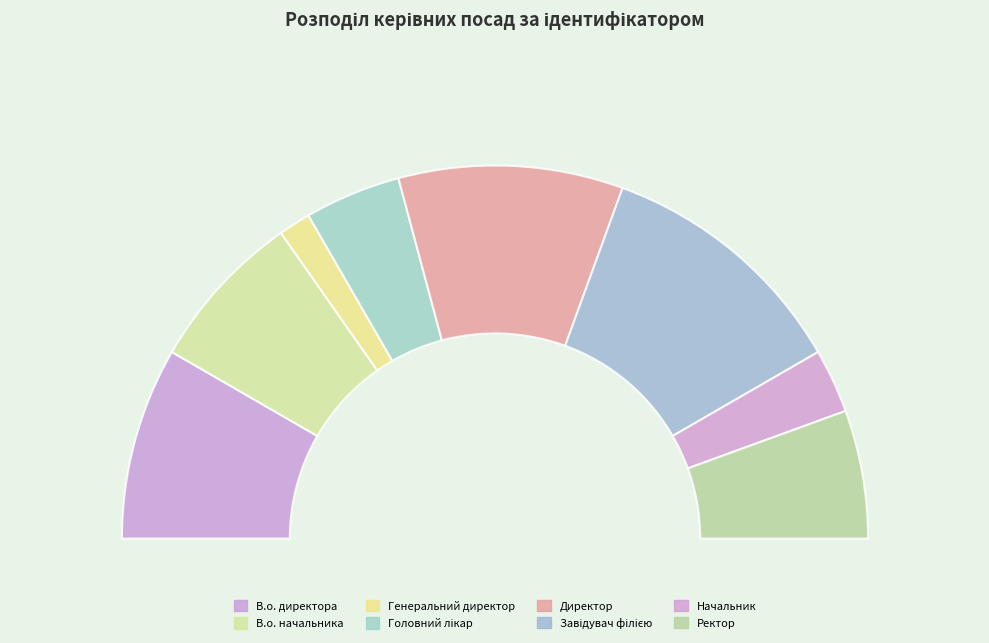

To the nearest percent, what is the difference between the largest and smallest slice percentages?

19%